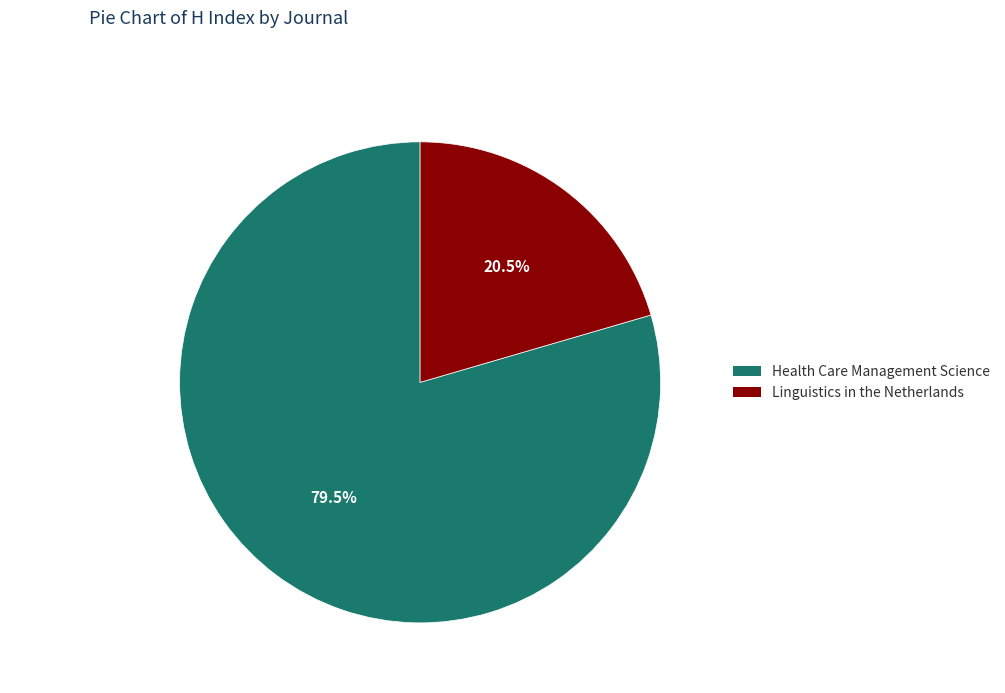

Which slice represents more than half of the pie?

Health Care Management Science